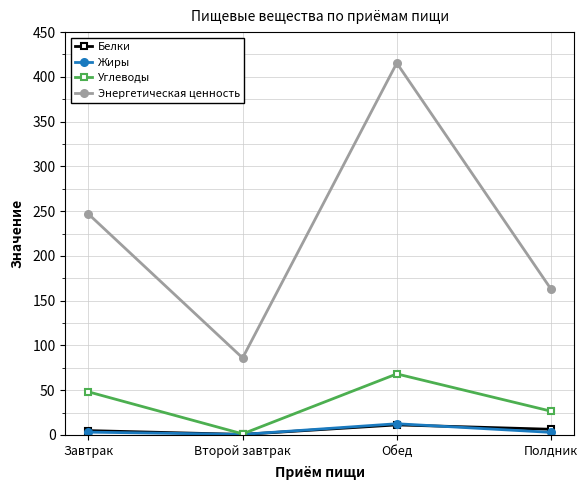

List the labels in order of Энергетическая ценность value, smallest first.

Второй завтрак, Полдник, Завтрак, Обед